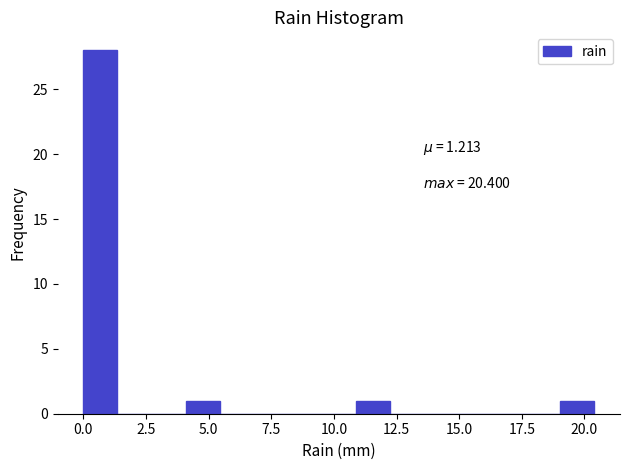

Around what value on the x-axis is the tallest bar? Give the approximate position of its centre, as read against the axis.

0.5